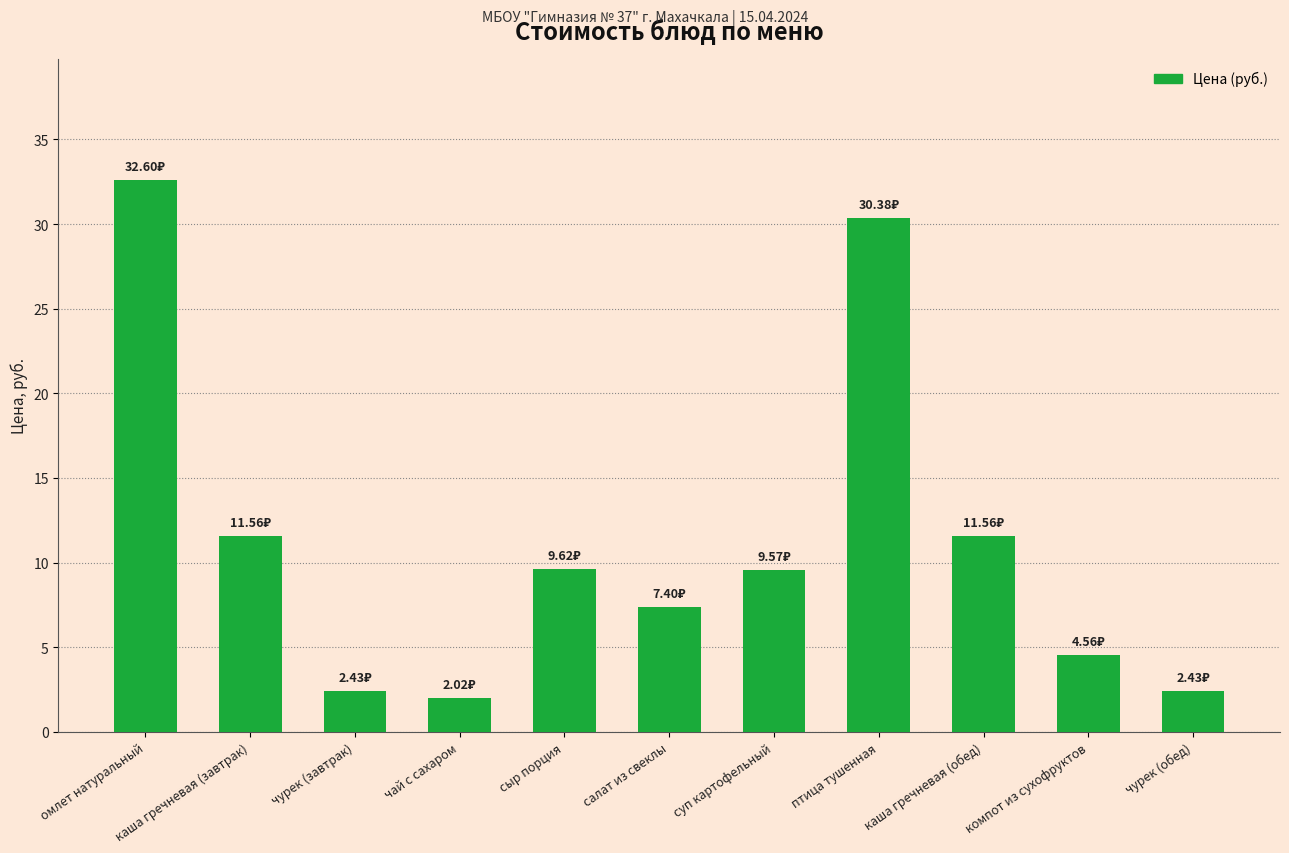

What is the difference between the maximum and minimum values?

30.6